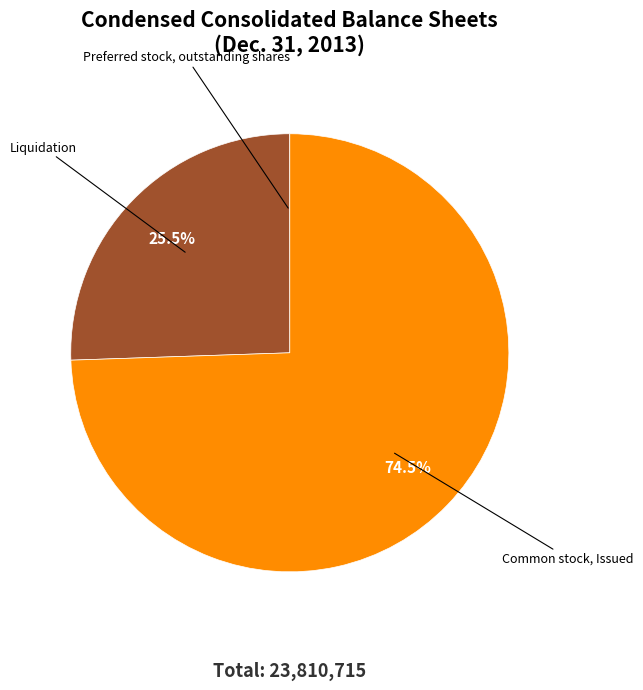

What is the largest slice in the pie chart?

Common stock, Issued